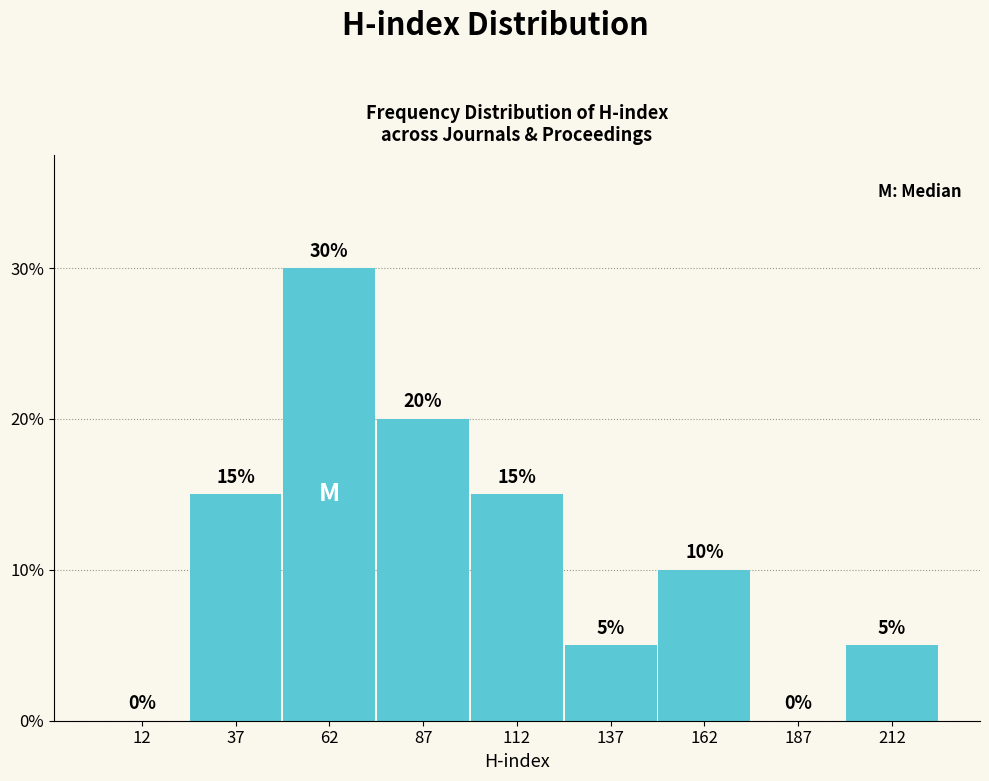

Reading left to right, list every bar in this chart as the range it spans on the x-axis followed by its height.

0 to 25: 0
25 to 50: 15
50 to 75: 30
75 to 100: 20
100 to 125: 15
125 to 150: 5
150 to 175: 10
175 to 200: 0
200 to 225: 5